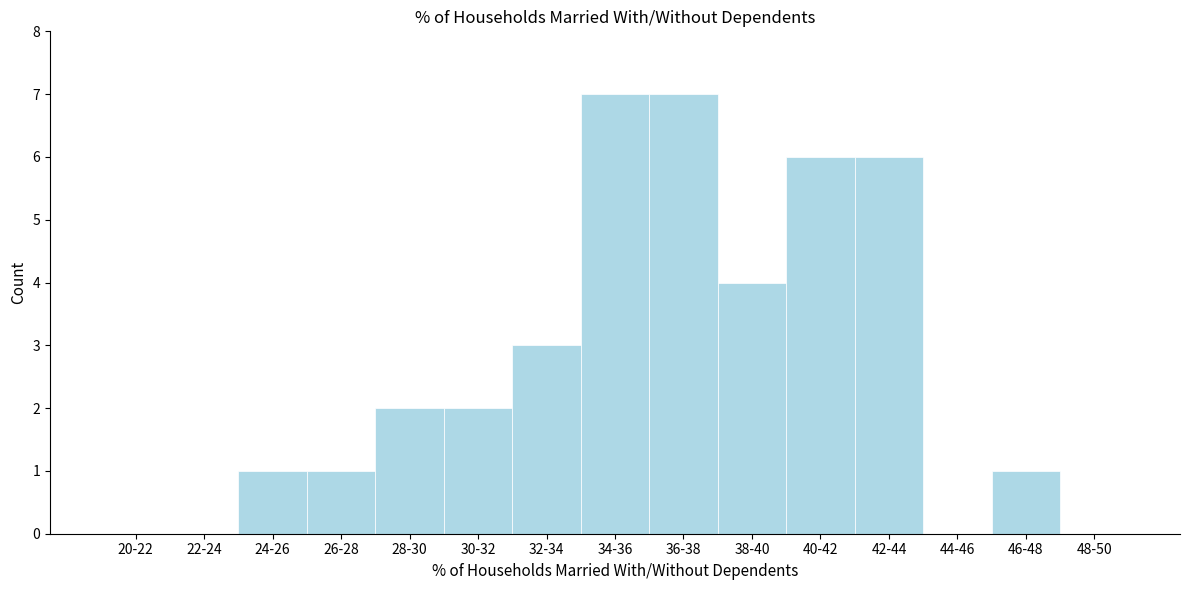

Reading left to right, extract all data points from this chart.

20-22=0	22-24=0	24-26=1	26-28=1	28-30=2	30-32=2	32-34=3	34-36=7	36-38=7	38-40=4	40-42=6	42-44=6	44-46=0	46-48=1	48-50=0